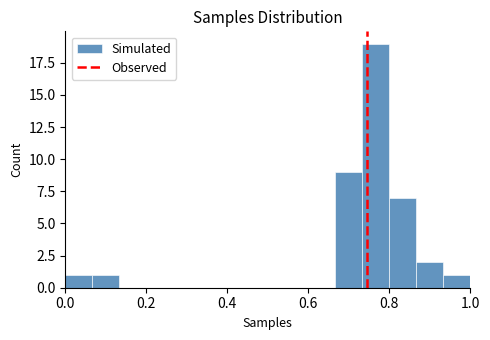

Around what value on the x-axis is the tallest bar? Give the approximate position of its centre, as read against the axis.

0.76